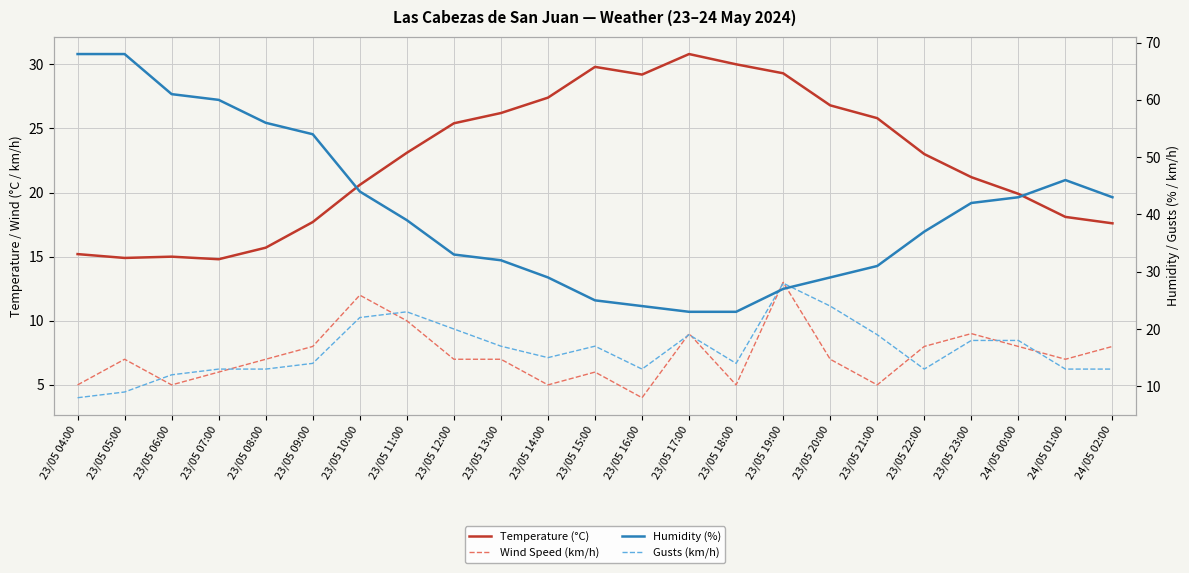

What is the greatest value displayed?

68.0